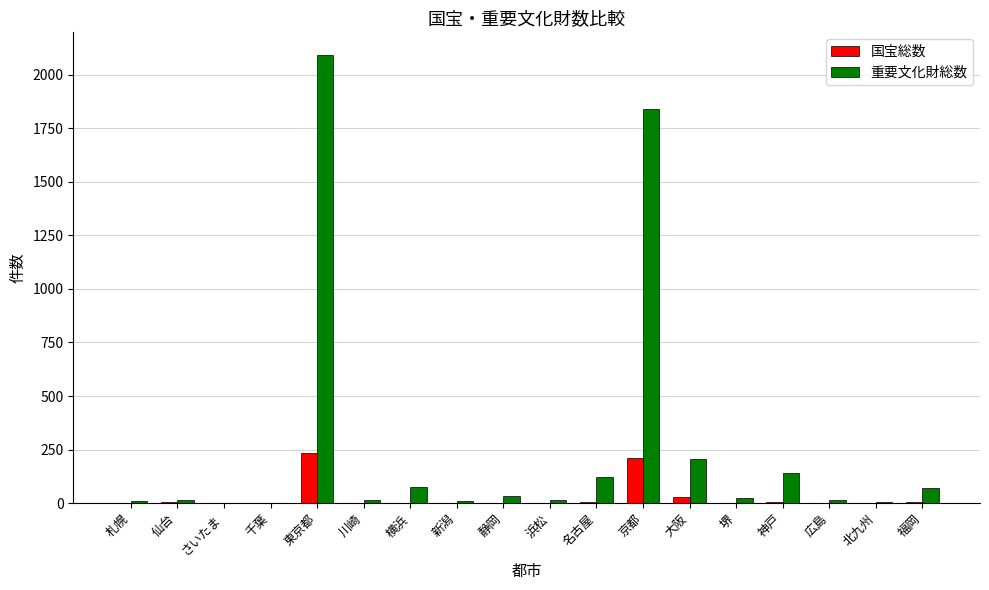

Which series has the largest total across all categories?

重要文化財総数